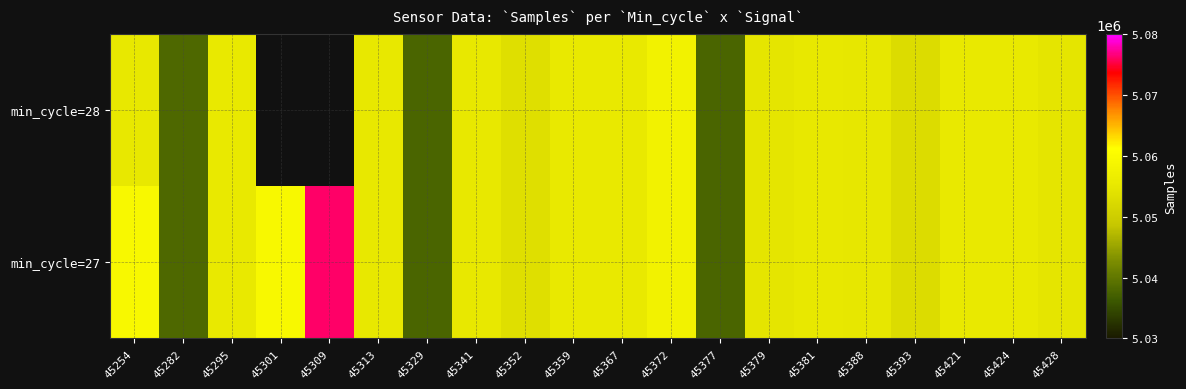

True or false: min_cycle=27 has a value of 5055107.0 at 45381.

True